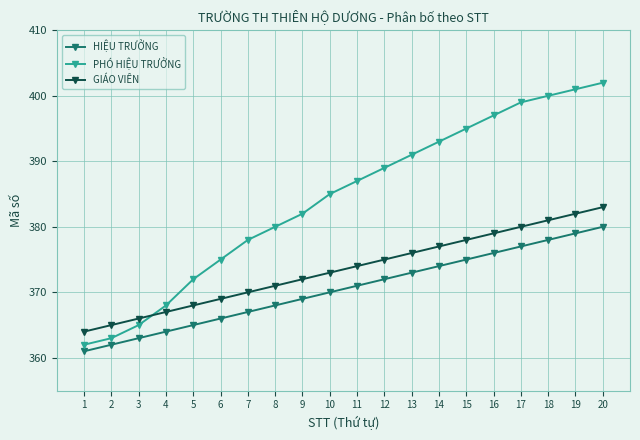

Reading left to right, extract all data points from this chart.

HIỆU TRƯỞNG: 1=361	2=362	3=363	4=364	5=365	6=366	7=367	8=368	9=369	10=370	11=371	12=372	13=373	14=374	15=375	16=376	17=377	18=378	19=379	20=380
PHÓ HIỆU TRƯỞNG: 1=362	2=363	3=365	4=368	5=372	6=375	7=378	8=380	9=382	10=385	11=387	12=389	13=391	14=393	15=395	16=397	17=399	18=400	19=401	20=402
GIÁO VIÊN: 1=364	2=365	3=366	4=367	5=368	6=369	7=370	8=371	9=372	10=373	11=374	12=375	13=376	14=377	15=378	16=379	17=380	18=381	19=382	20=383